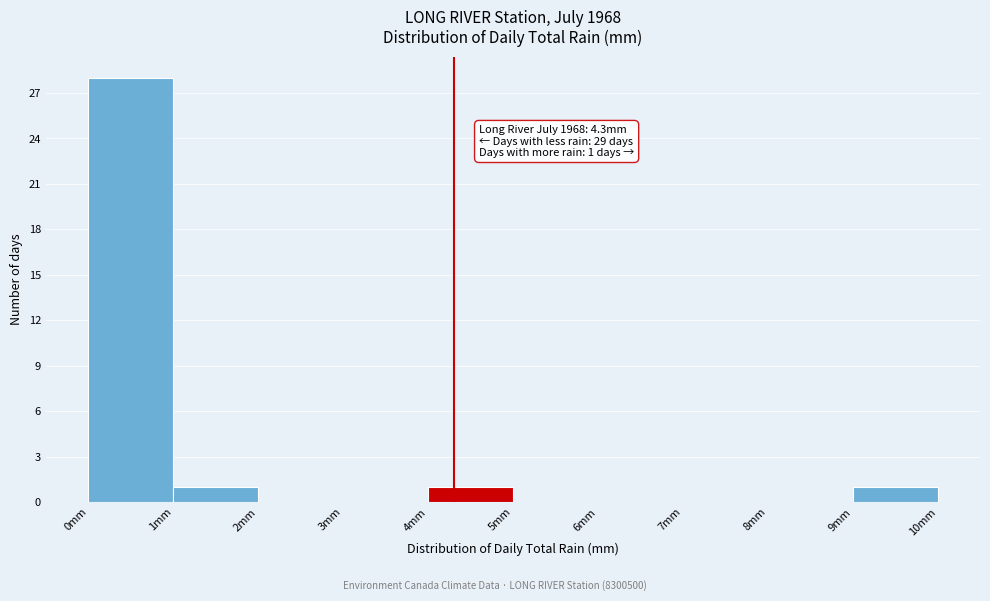

Which range on the x-axis has the tallest bar?

0 to 1